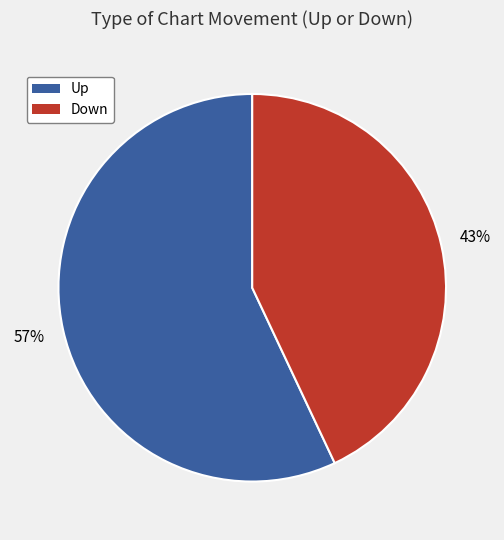

Is there any slice that represents more than half of the pie?

Yes